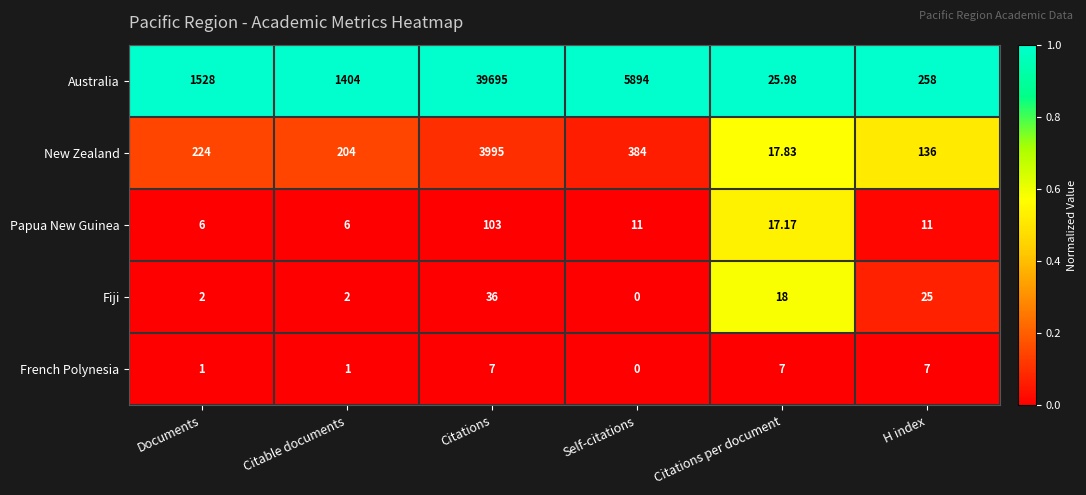

At how many categories does at least one series exceed 0?

6